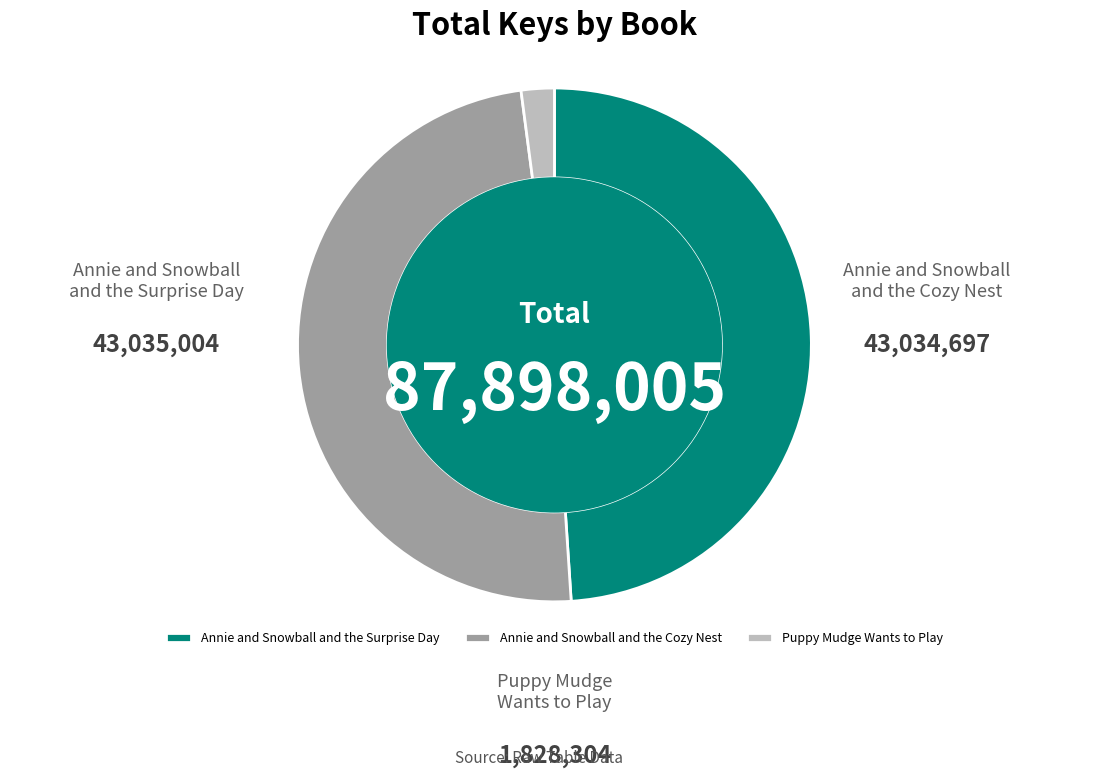

True or false: Annie and Snowball and the Surprise Day accounts for 36% of the total.

False